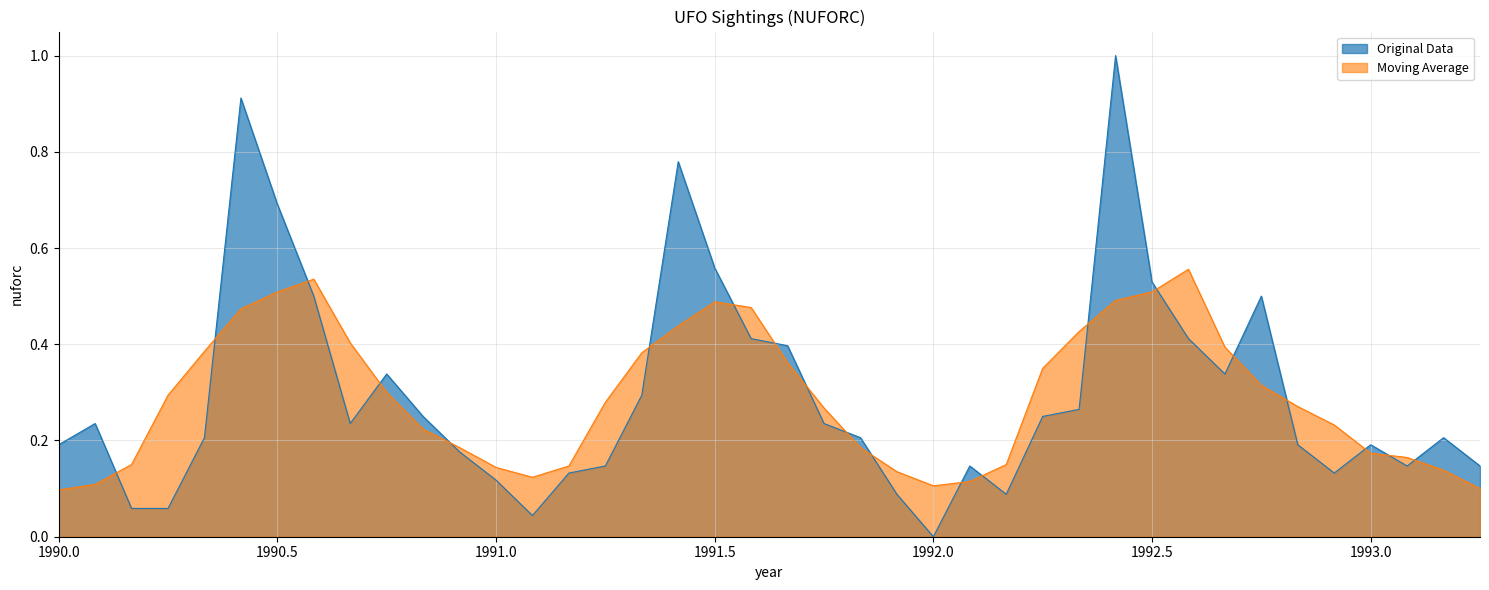

Rank the series by their maximum value, from lowest to highest.

Moving Average, Original Data